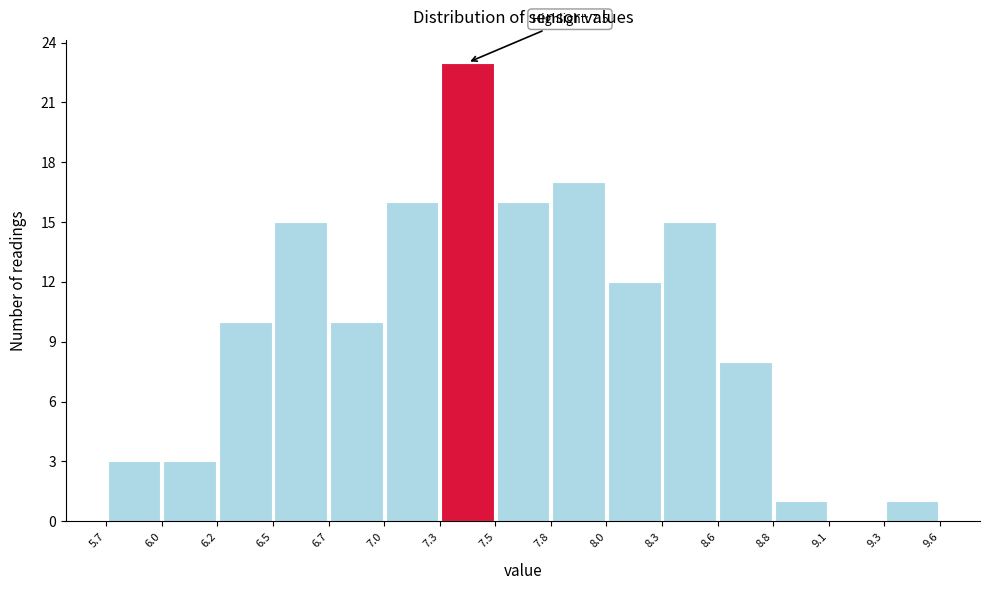

Over which range of the x-axis is the bar tallest?

7.3 to 7.5